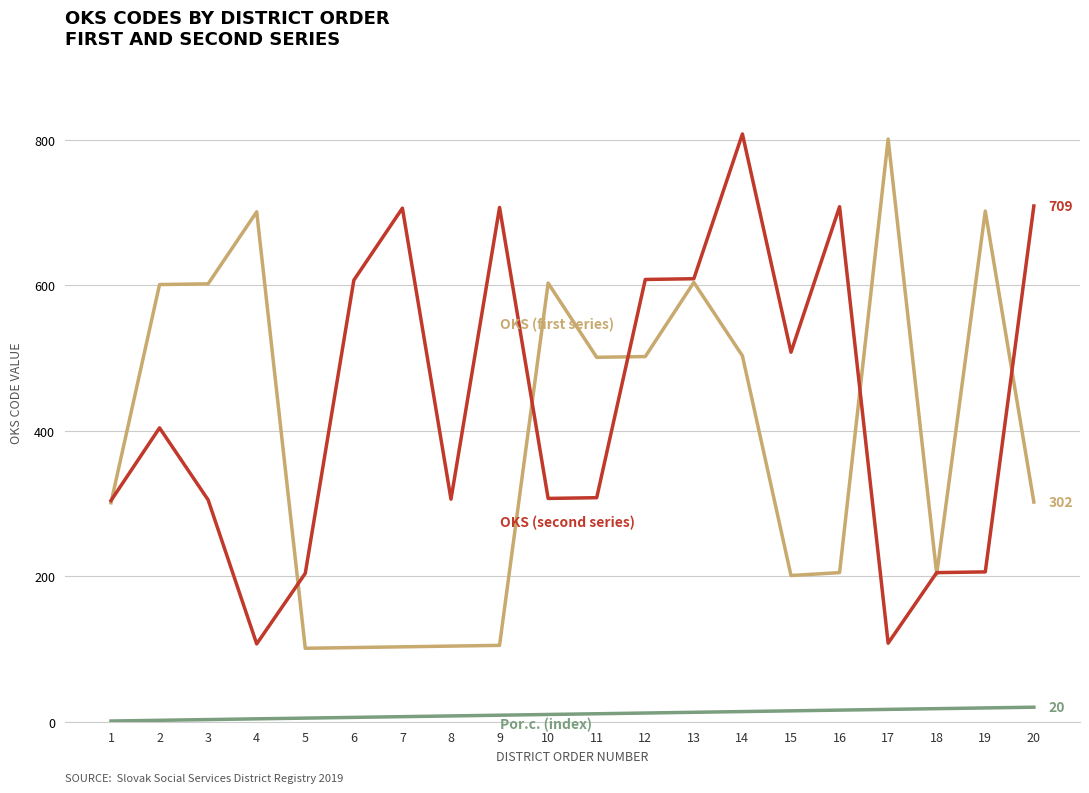

At which category is the sum across all series the highest?

14